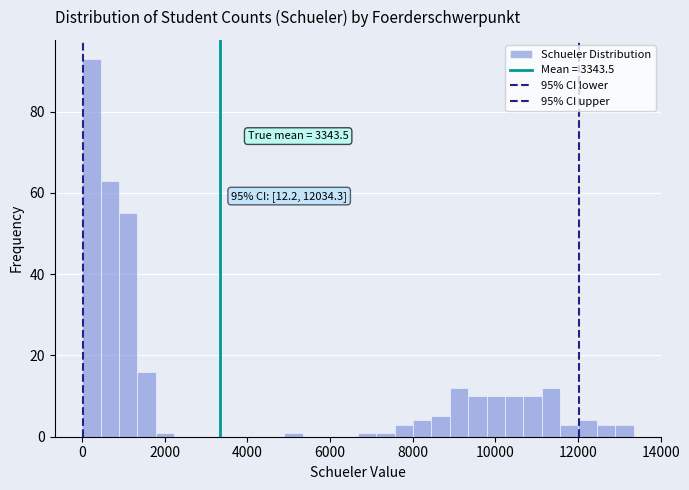

Read against the x-axis, roughly where is the centre of the tallest bar?

200